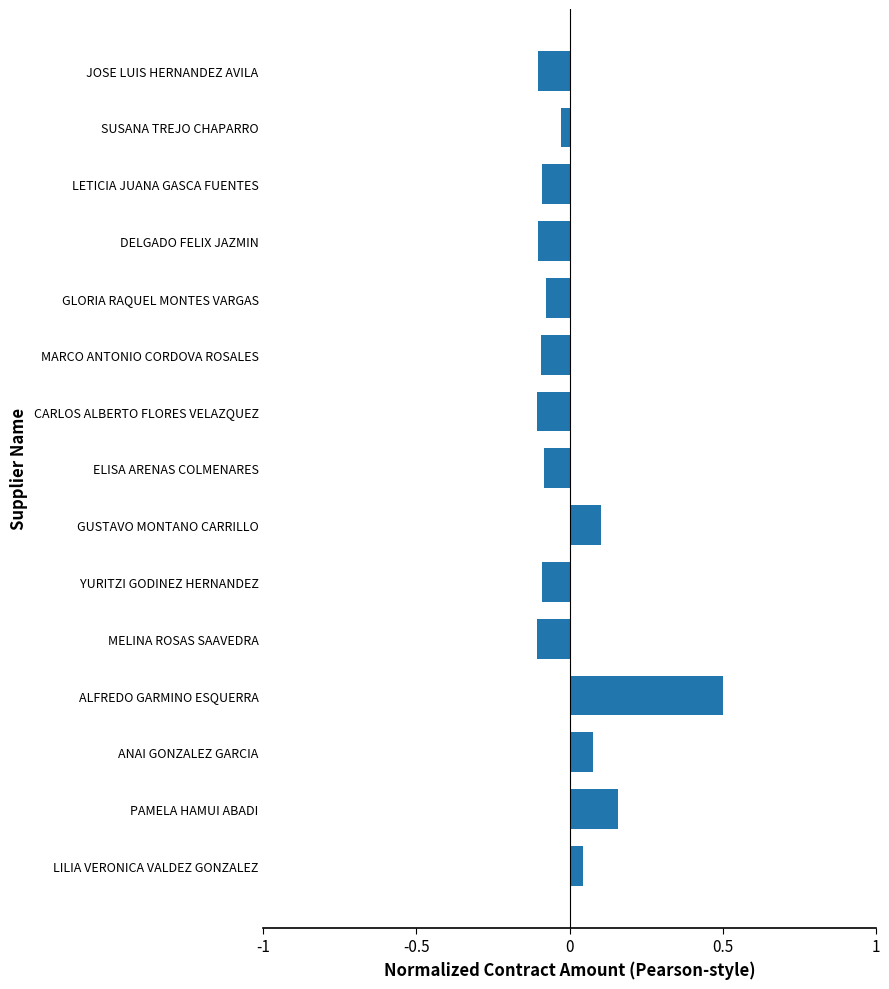

The chart shows a value of -0.0 at LETICIA JUANA GASCA FUENTES. True or false?

False